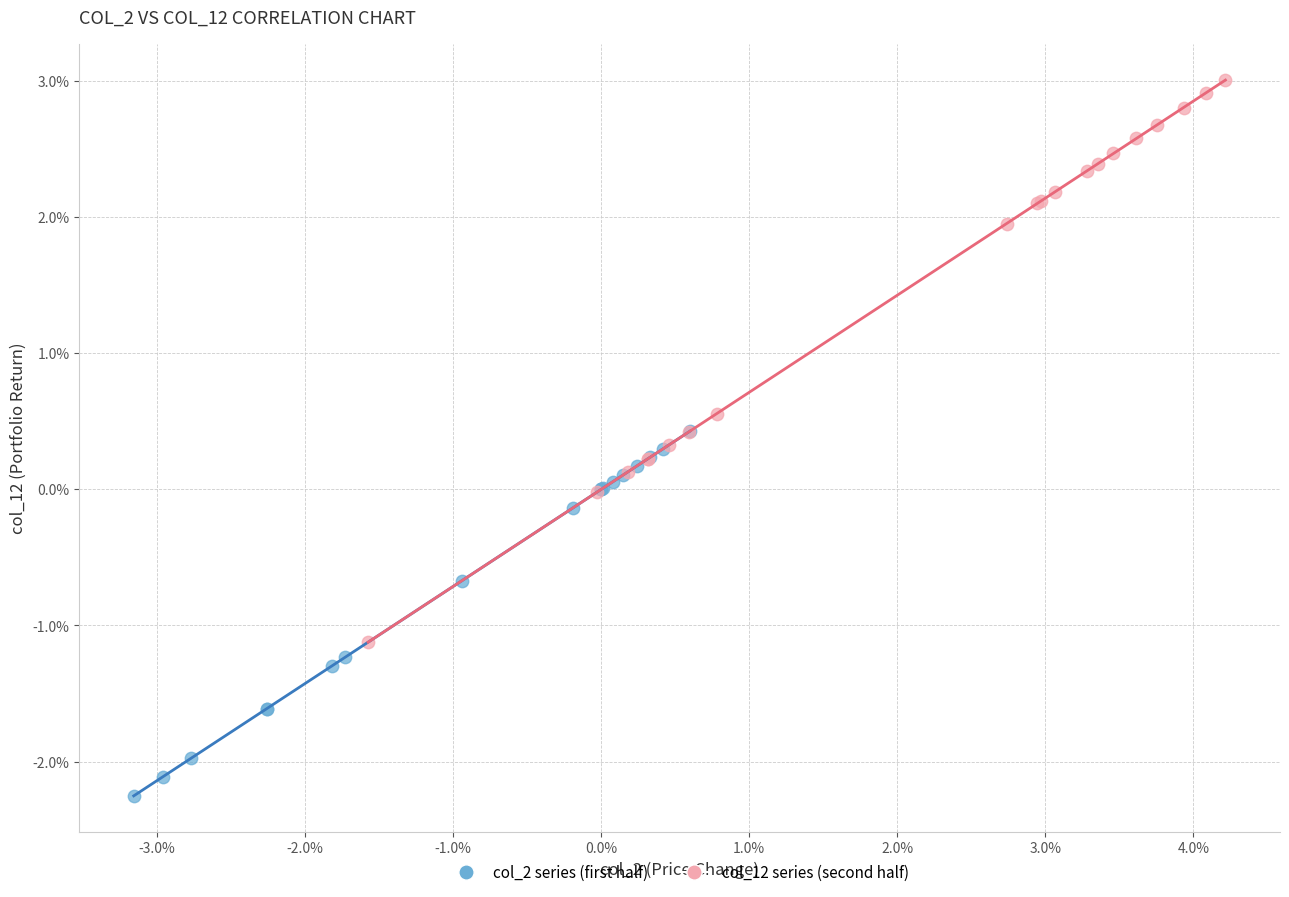

What are all the series names shown in the legend?

col_2 series (first half), col_12 series (second half)